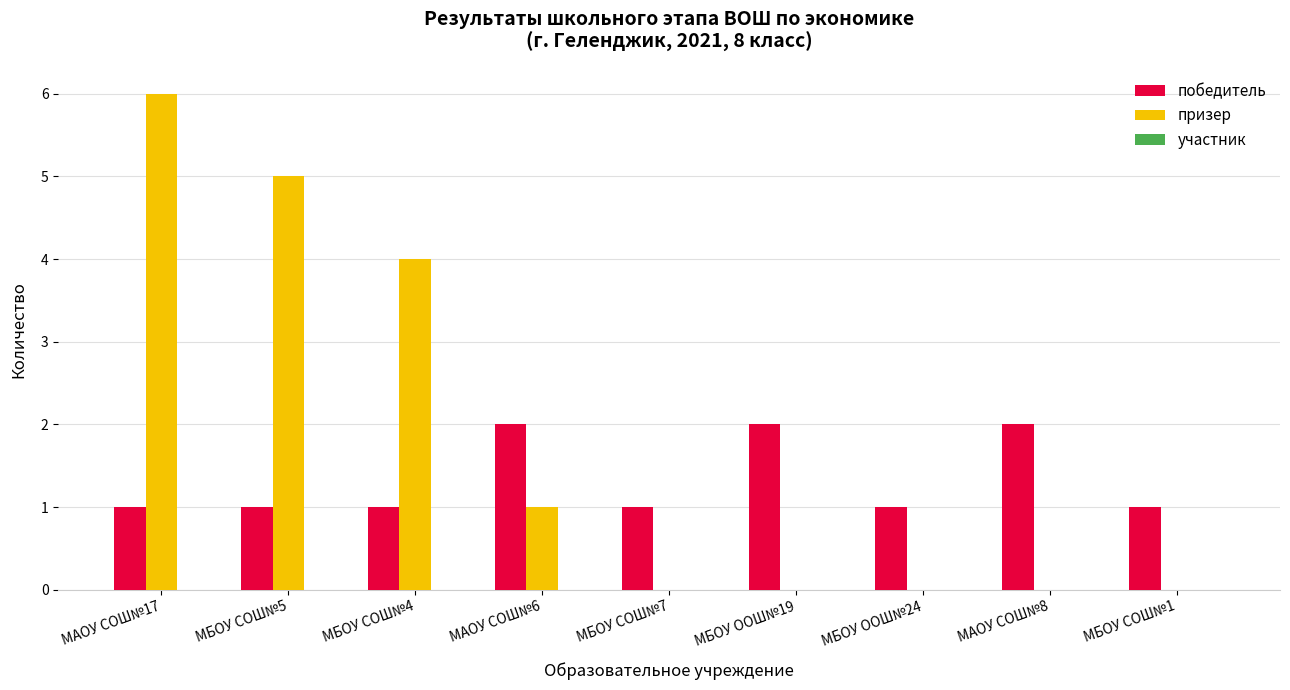

What is the approximate value of победитель at МБОУ СОШ№4?

1